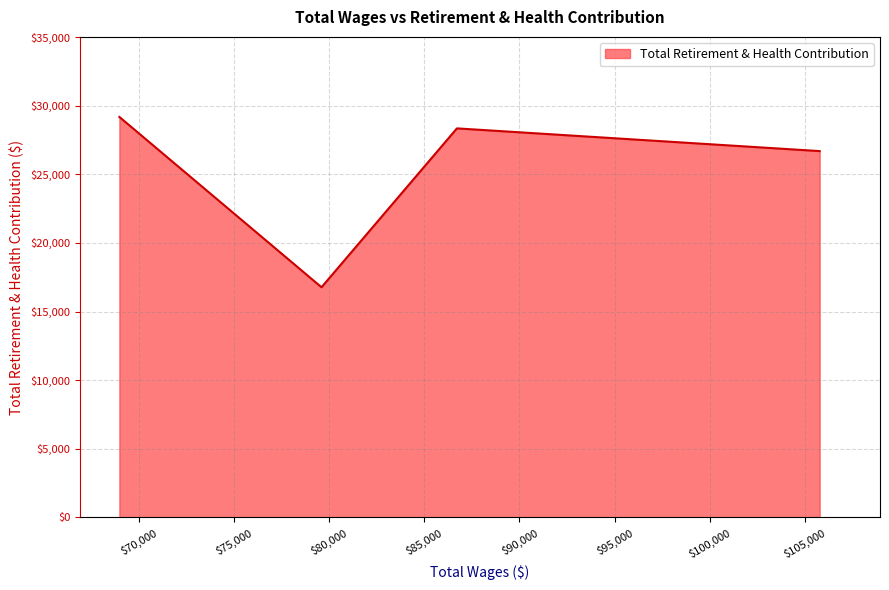

How many lines are shown in the chart?

1